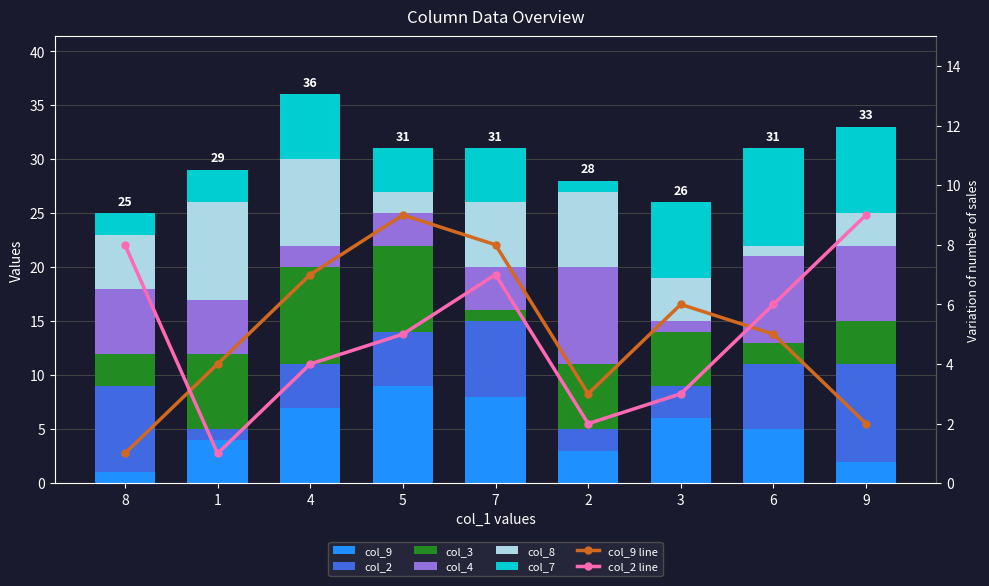

Which series has the widest spread of values?

col_9